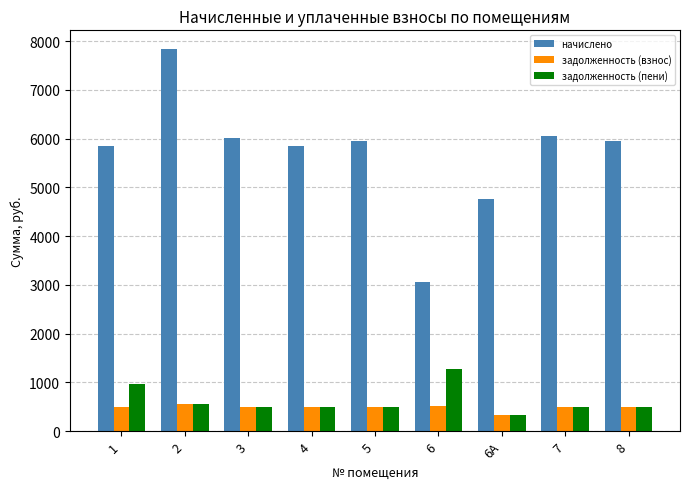

Which series changed the most between 2 and 8?

начислено